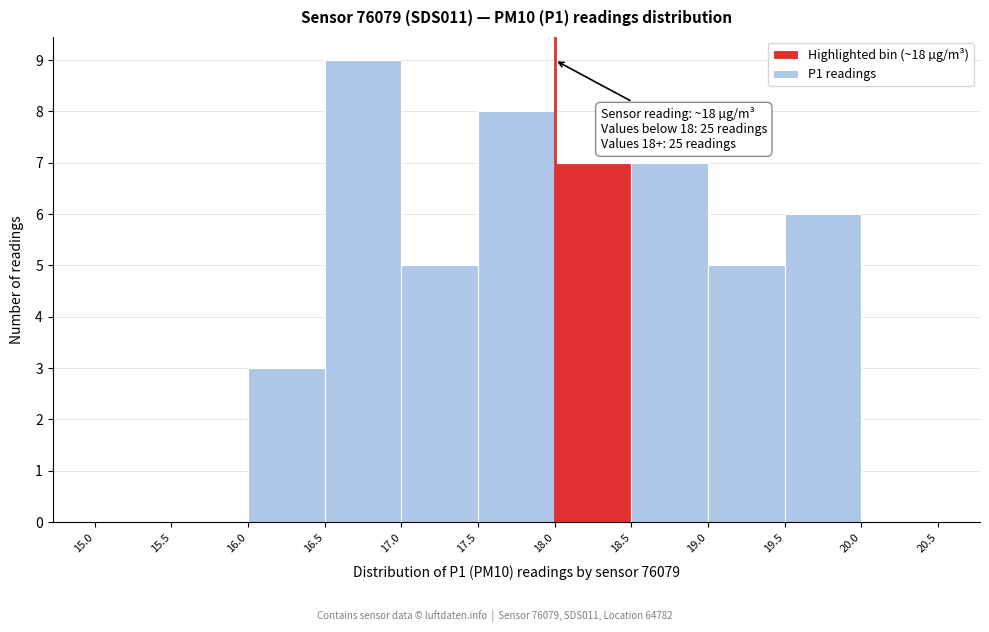

Over which range of the x-axis is the bar tallest?

16.5 to 17.0